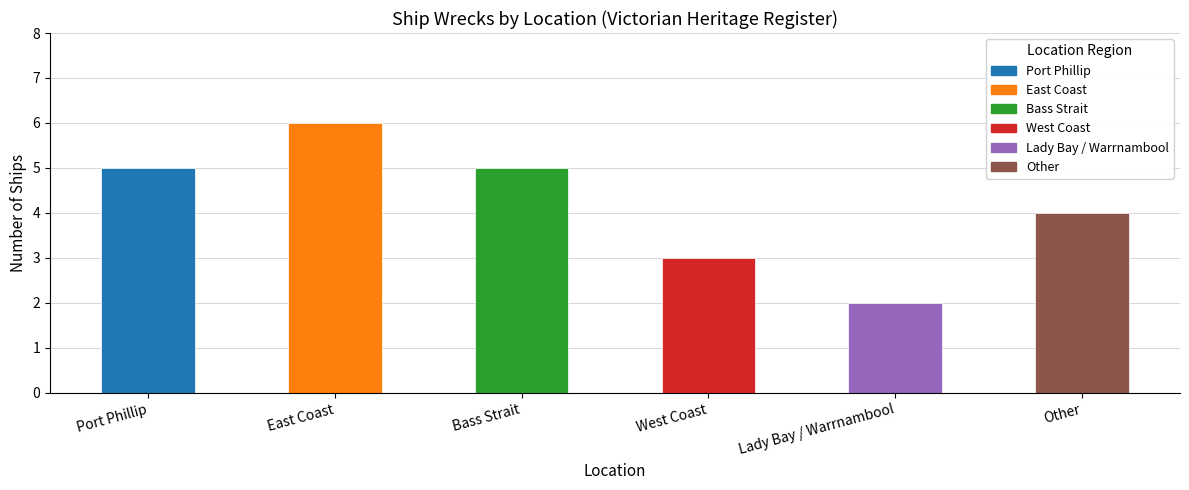

What is the approximate value at Port Phillip?

5